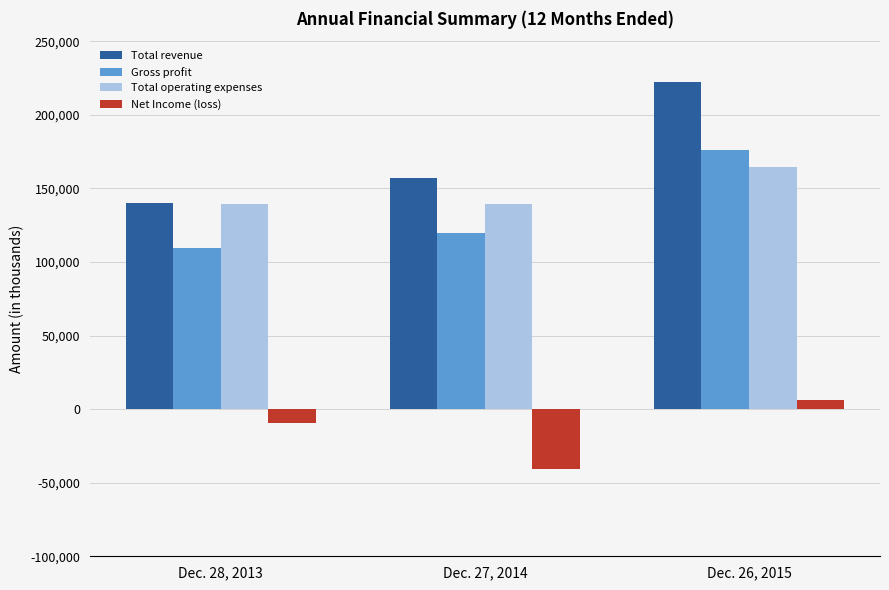

Which series has the largest range (max minus min)?

Total revenue